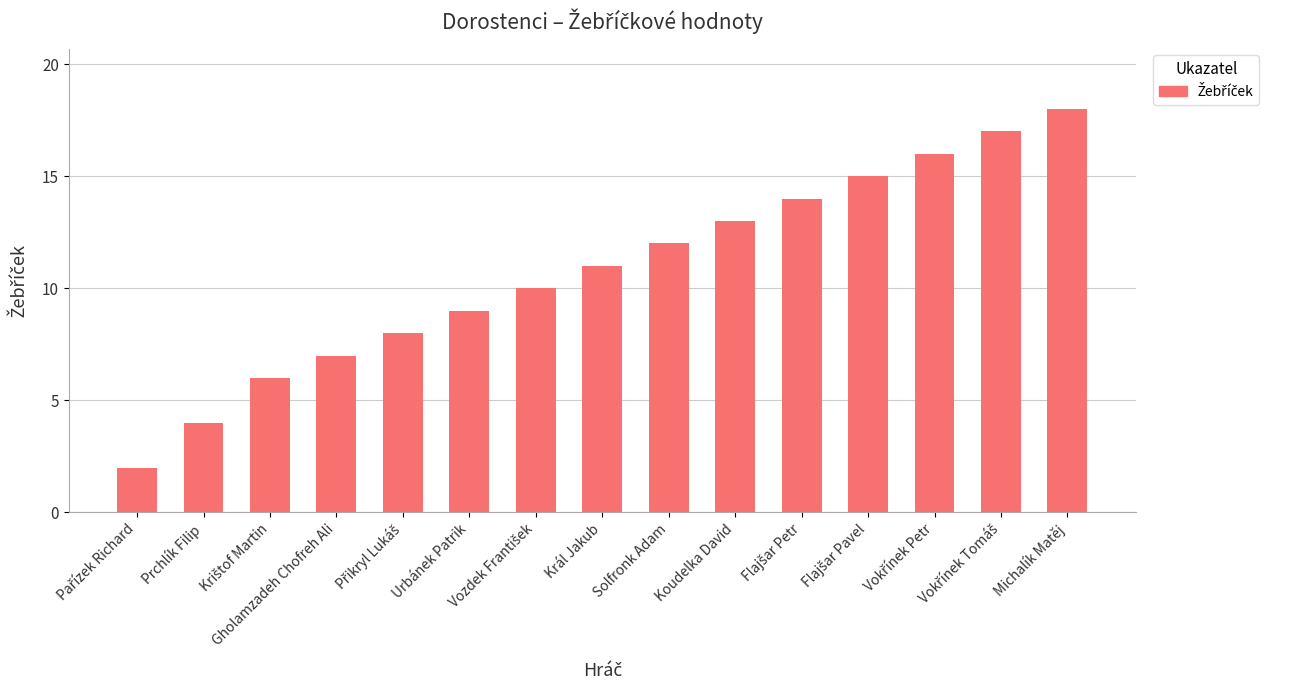

What is the sum of all values?

162